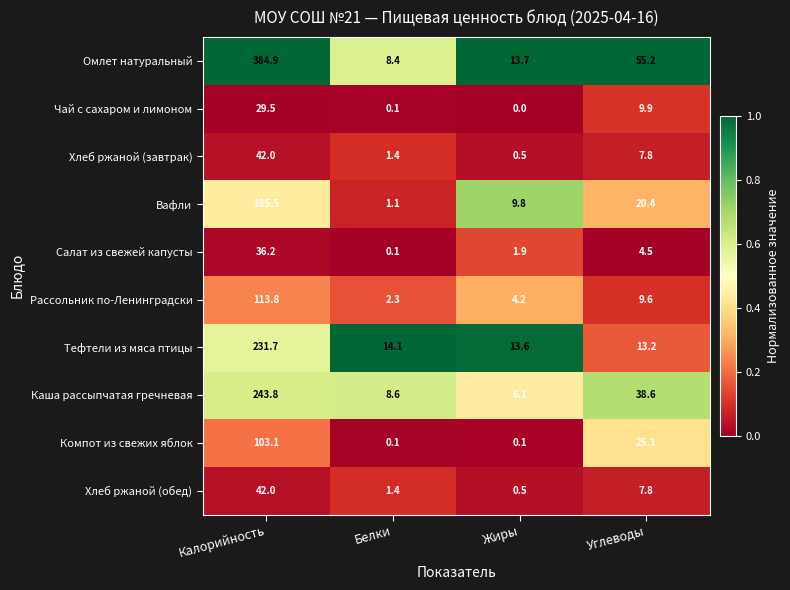

What is the spread (max minus min) of values at Углеводы?

50.7